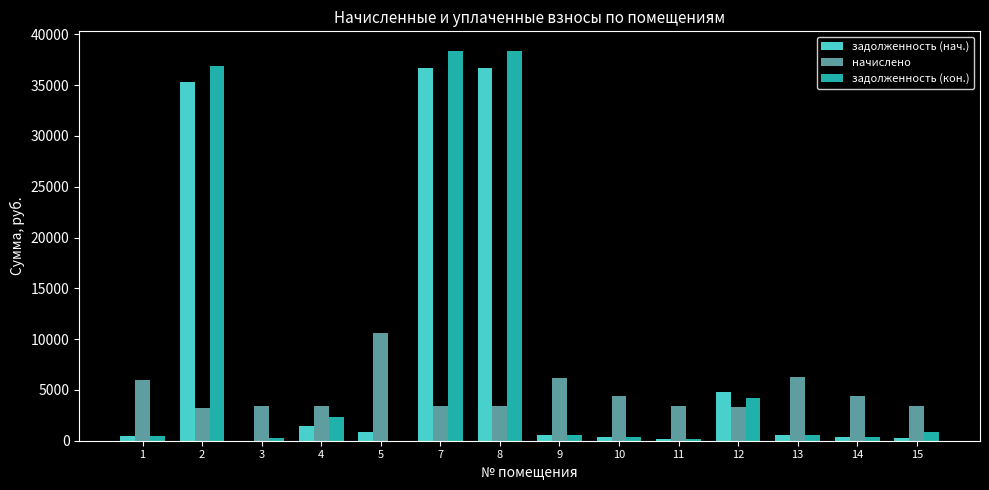

The value of задолженность (нач.) at 8 is 36683.4. True or false?

True